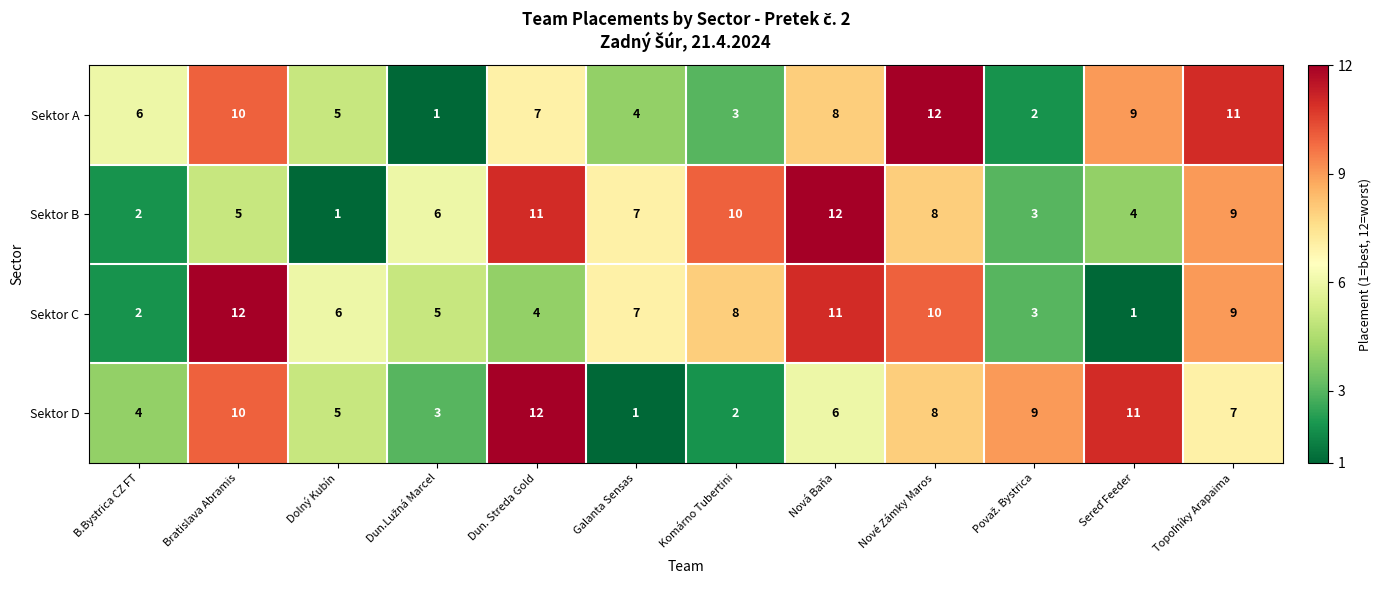

What is the approximate value of Sektor A at Komárno Tubertini, to the nearest 5?

5